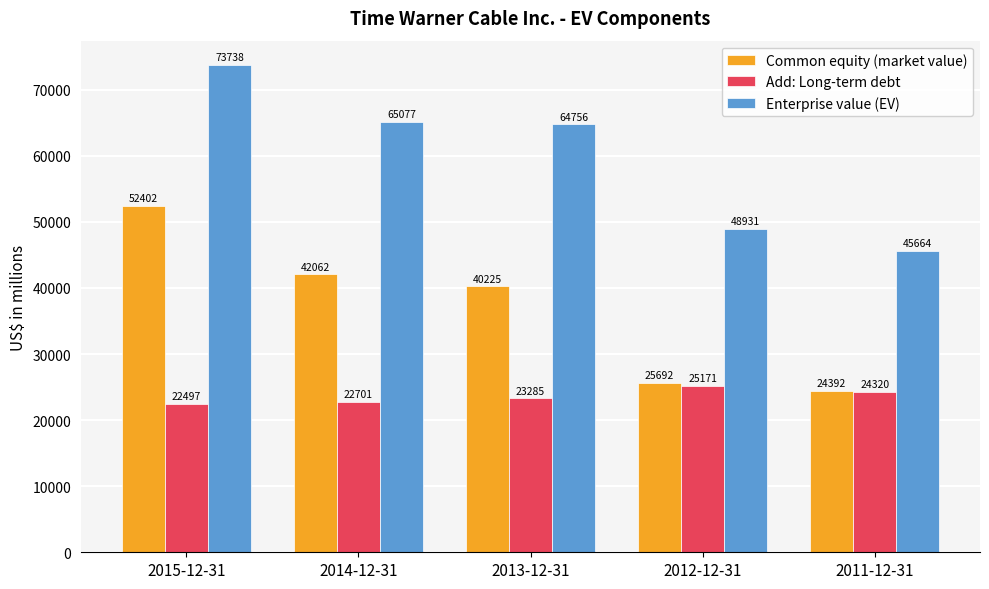

Reading right to left, extract all data points from this chart.

Common equity (market value): 2011-12-31=24392	2012-12-31=25692	2013-12-31=40225	2014-12-31=42062	2015-12-31=52402
Add: Long-term debt: 2011-12-31=24320	2012-12-31=25171	2013-12-31=23285	2014-12-31=22701	2015-12-31=22497
Enterprise value (EV): 2011-12-31=45664	2012-12-31=48931	2013-12-31=64756	2014-12-31=65077	2015-12-31=73738